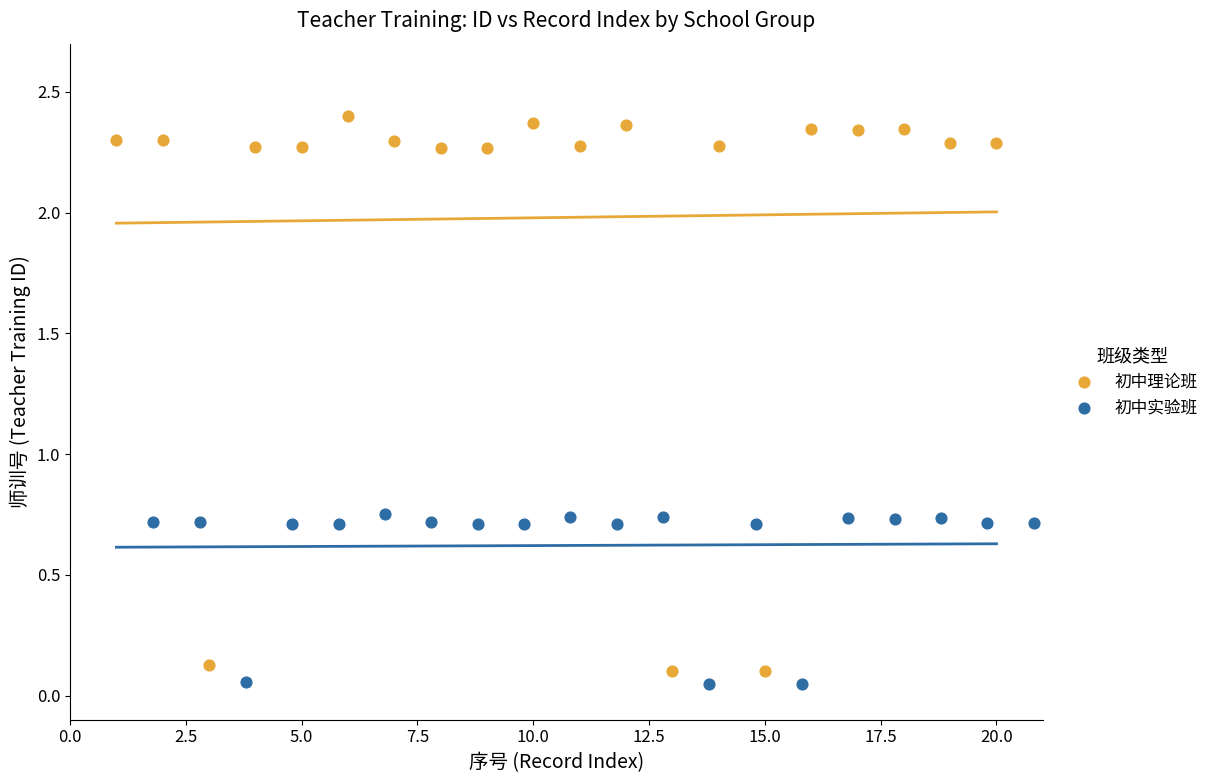

Which series reaches the minimum Y coordinate?

初中实验班